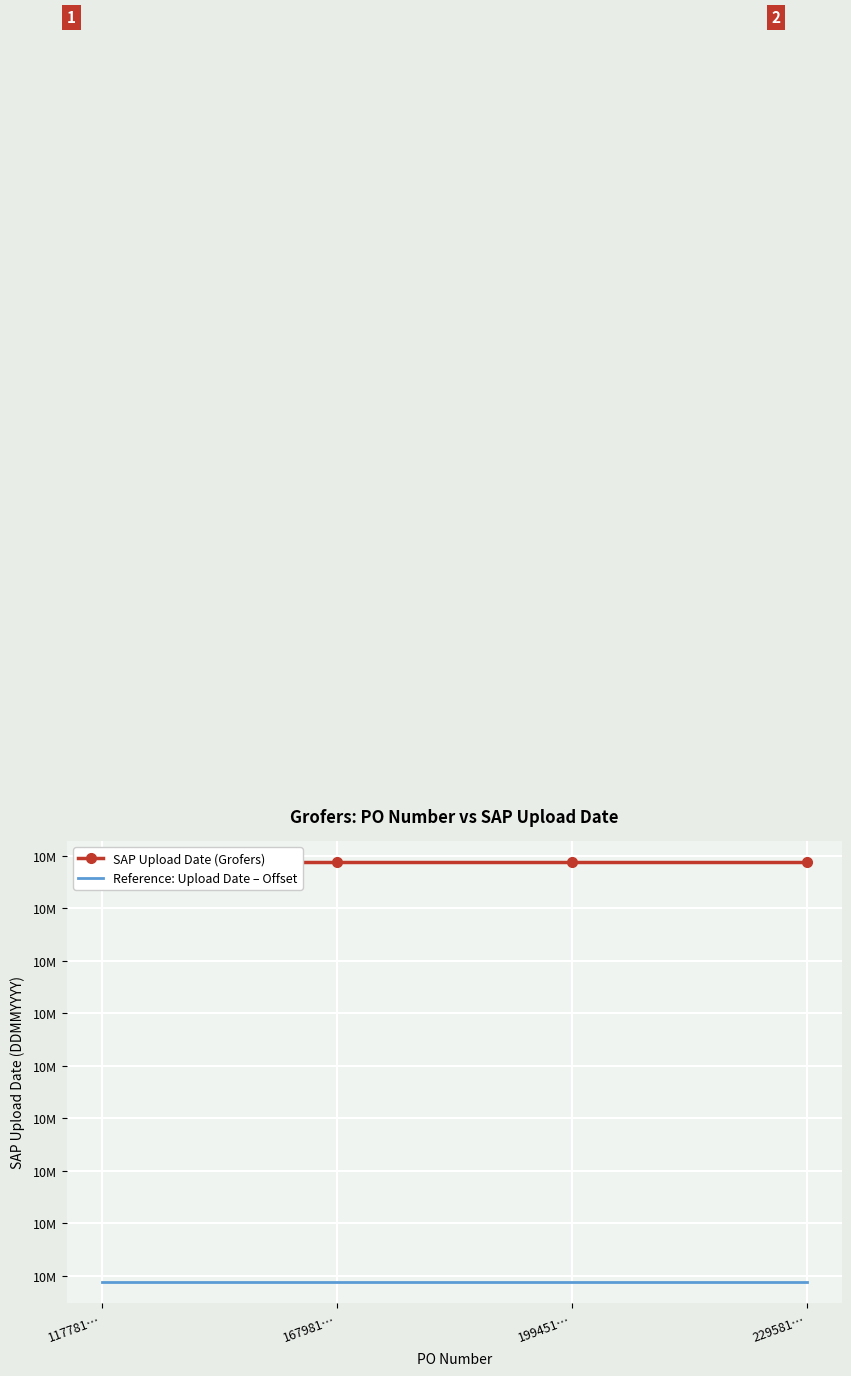

What is the sum of the Reference: Upload Date – Offset values at 167981… and 117781…?

19744048